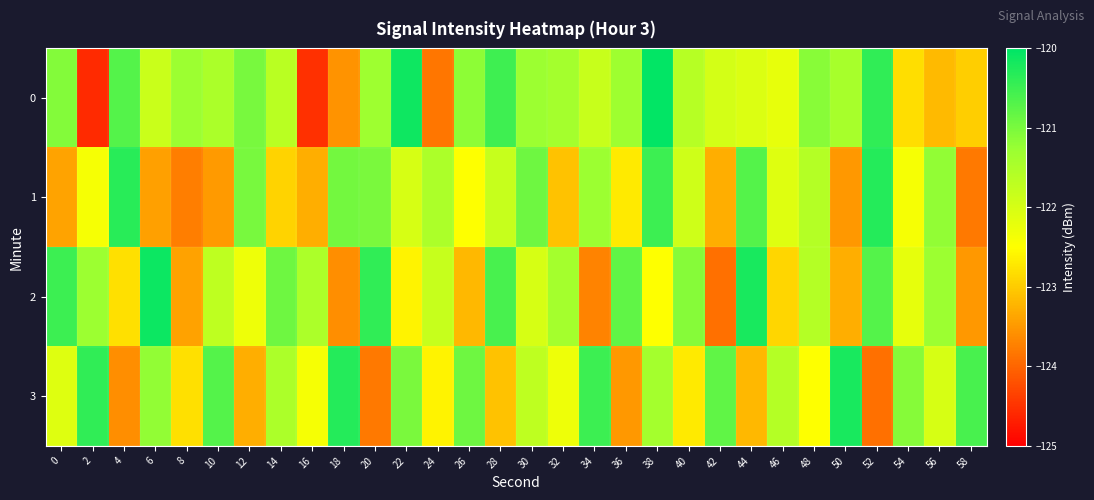

Rank the series at 30 from highest to lowest value.

1, 0, 3, 2